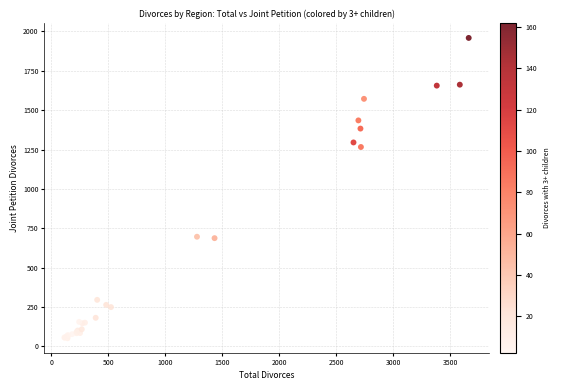

What Y value in the scatter plot is closest to 1005?

1266